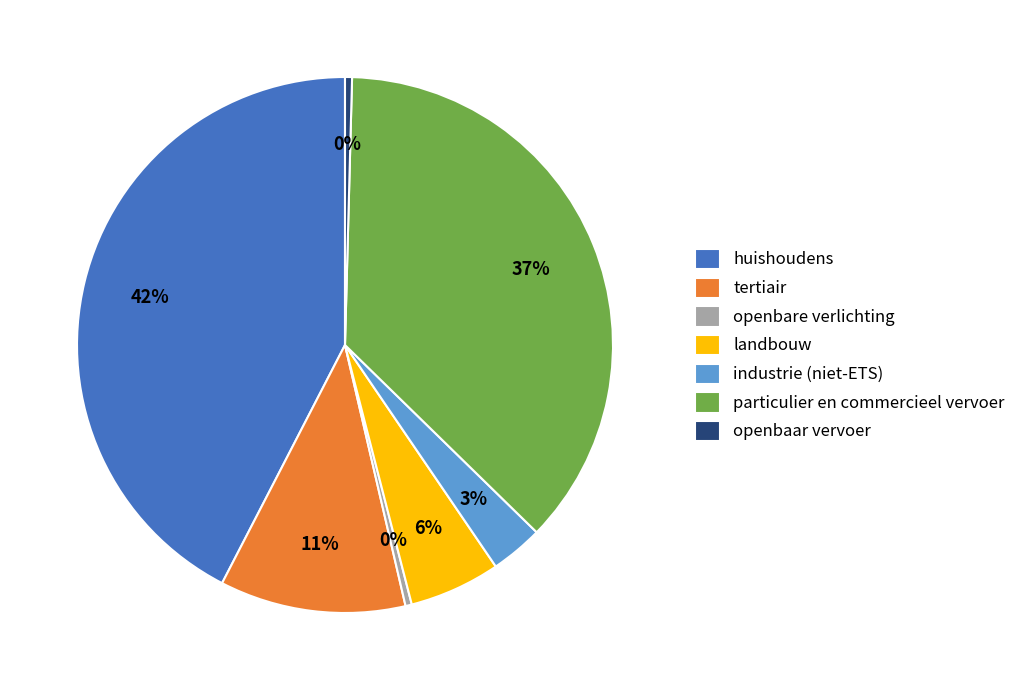

Between tertiair and openbaar vervoer, which is larger?

tertiair